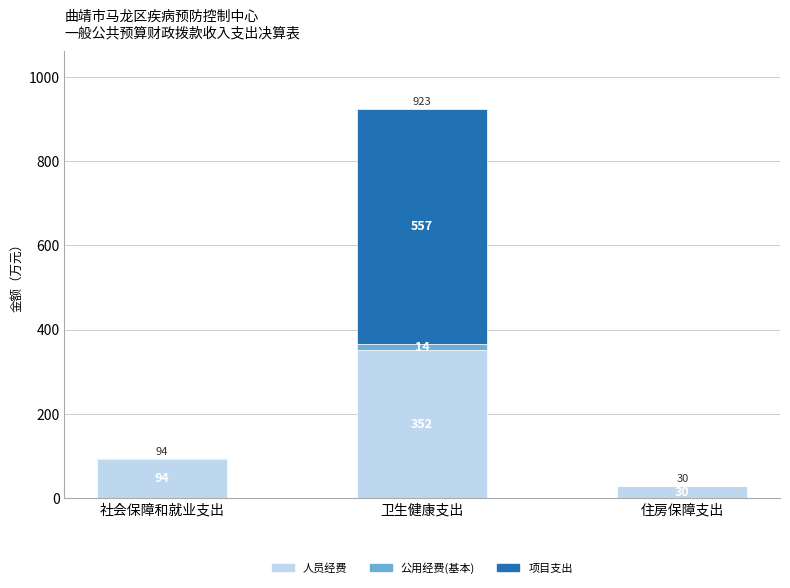

At which label does 人员经费 reach its peak?

卫生健康支出